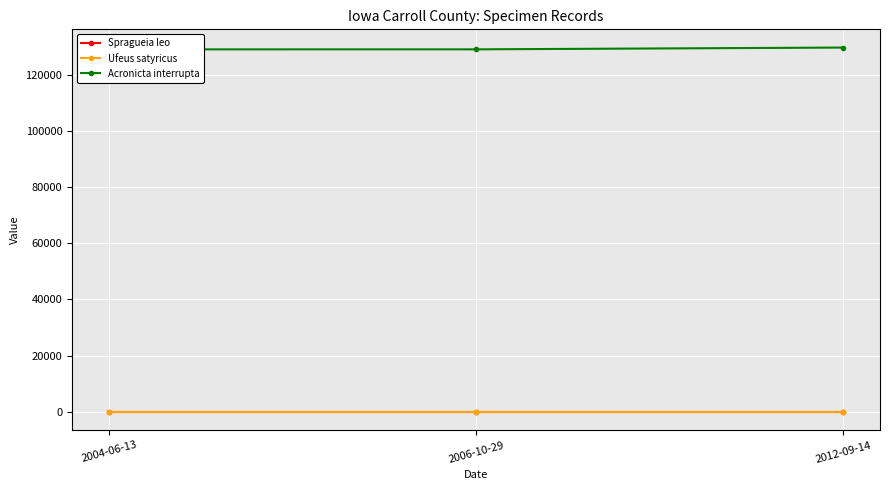

Which series has the largest range (max minus min)?

Acronicta interrupta